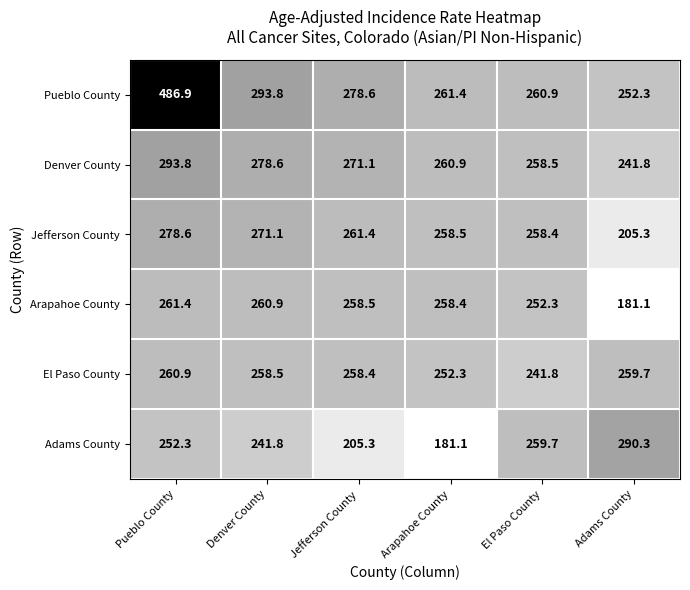

At which category is the sum across all series the highest?

Pueblo County